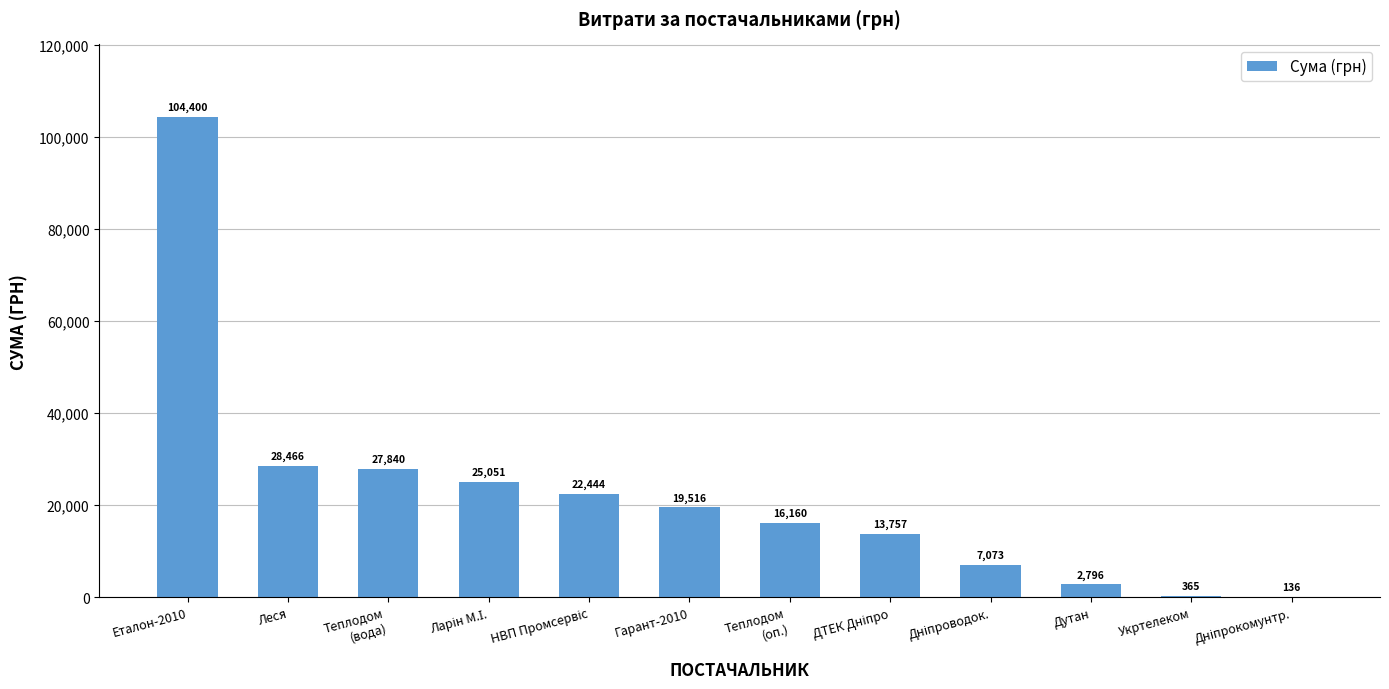

Between Укртелеком and Еталон-2010, which is larger?

Еталон-2010